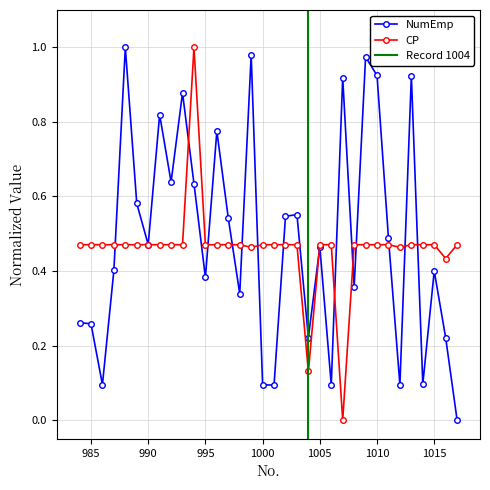

Does the chart have visible grid lines?

Yes